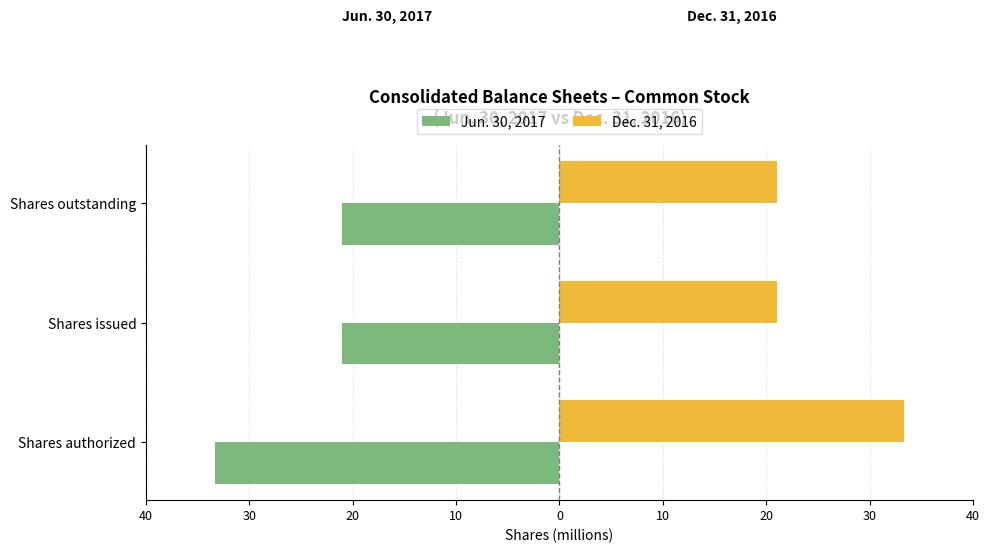

Rank the series by their average value, from highest to lowest.

Dec. 31, 2016, Jun. 30, 2017